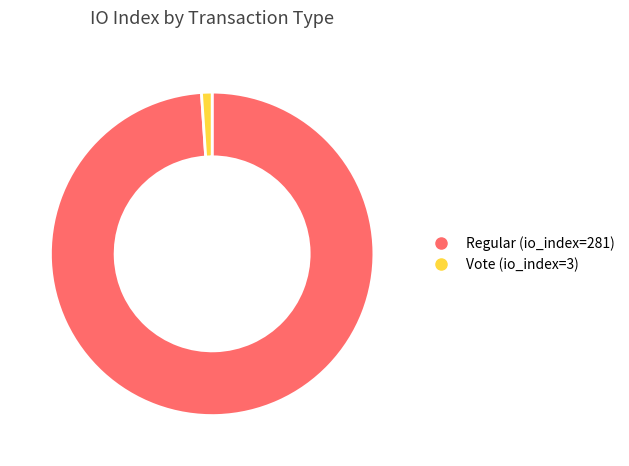

Is it true that Vote (io_index=3) is 11% of the pie?

False